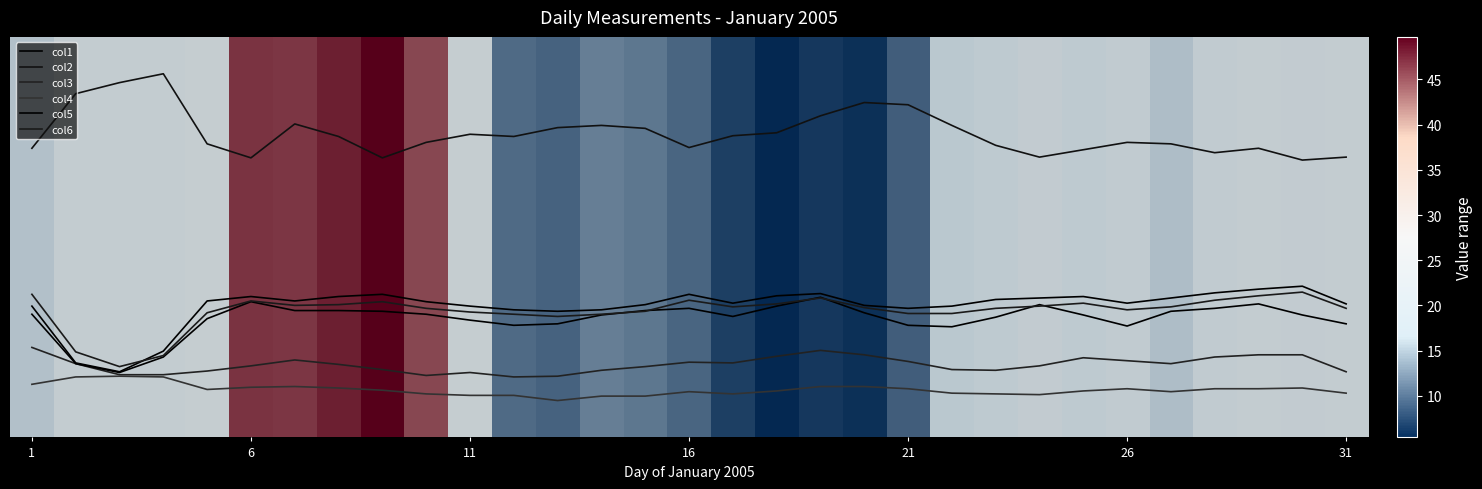

Does the chart display data point markers on the line(s)?

No